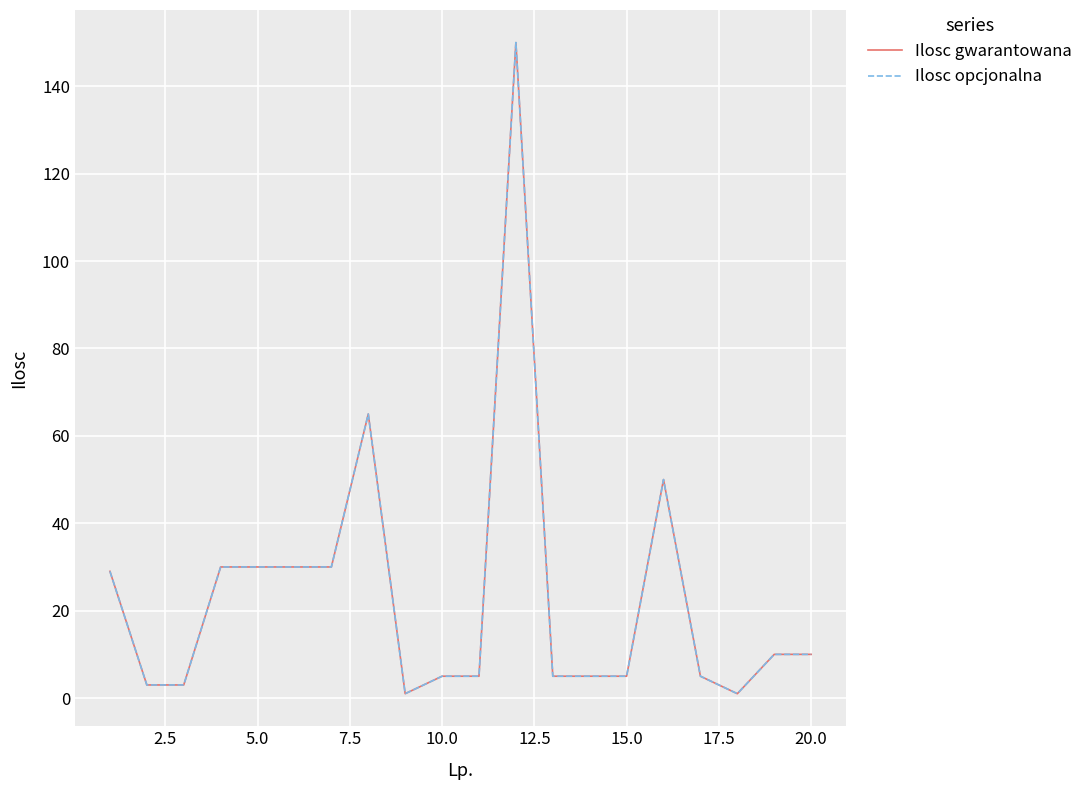

What is the smallest value displayed?

1